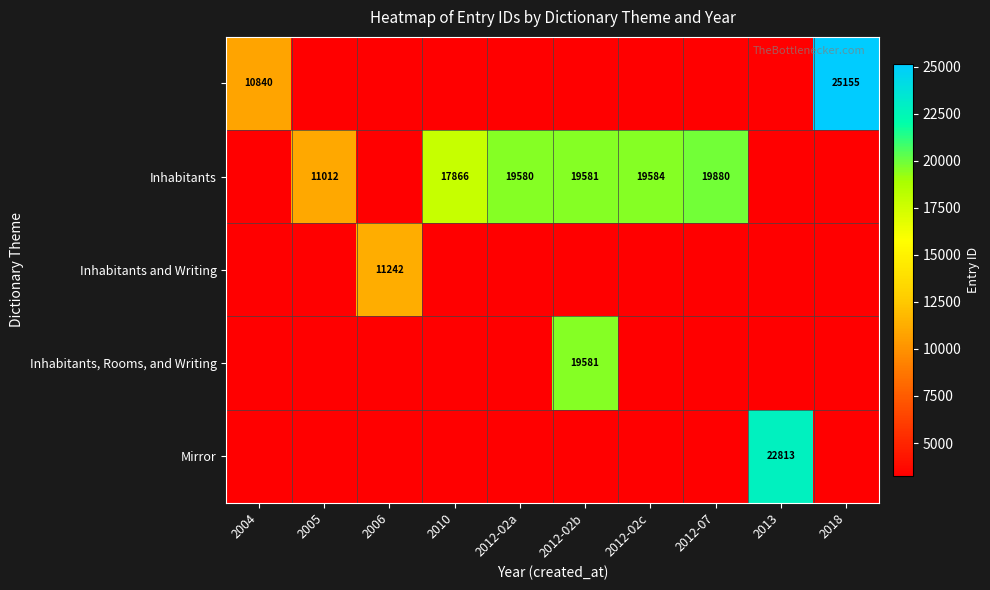

The Inhabitants and Writing series shows 2851 at 2006. True or false?

False